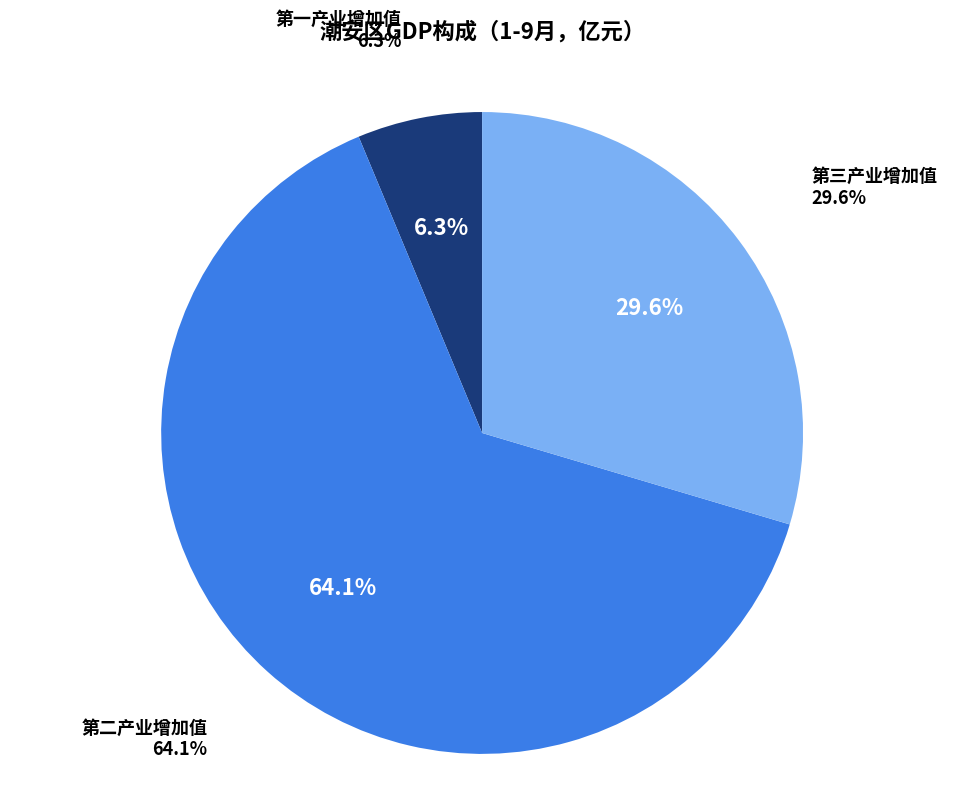

Rank the categories by value from highest to lowest.

第二产业增加值, 第三产业增加值, 第一产业增加值